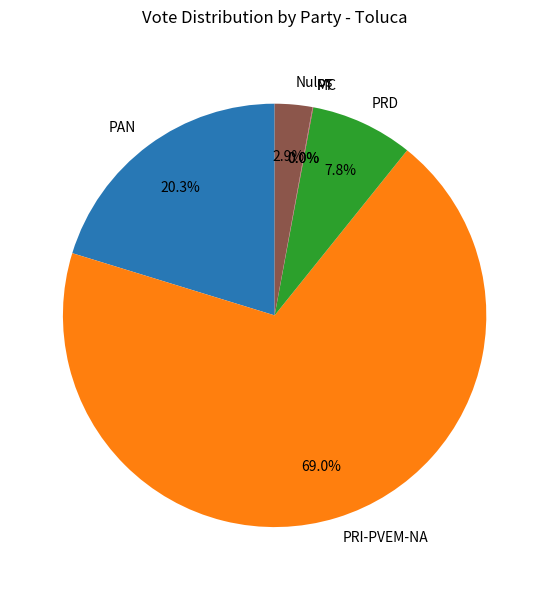

Which has a higher value, Nulos or PRD?

PRD